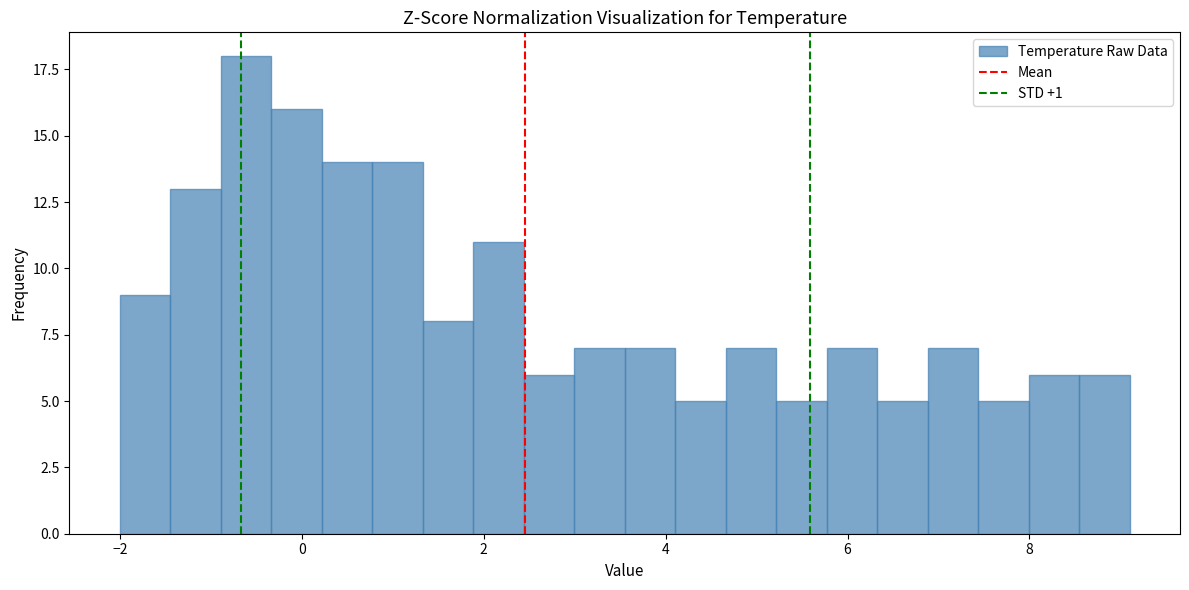

Around what value on the x-axis is the tallest bar? Give the approximate position of its centre, as read against the axis.

-0.6